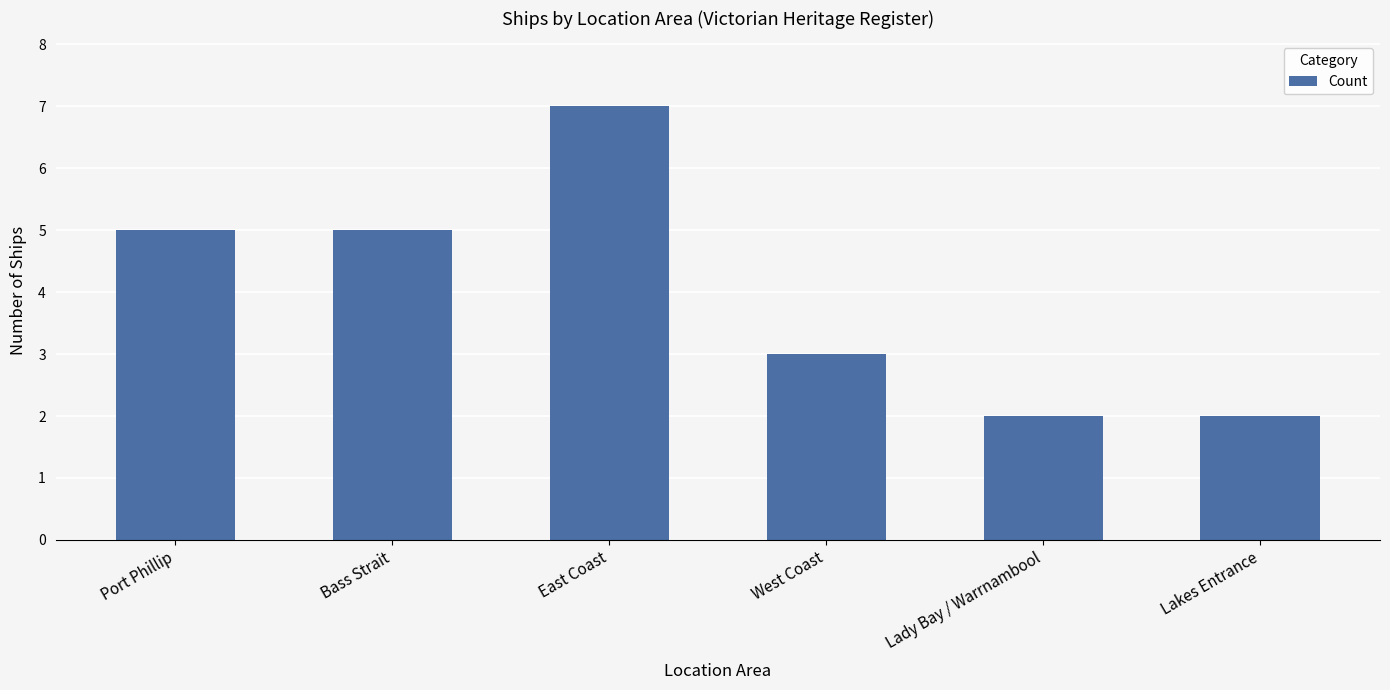

Does the chart contain any negative values?

No